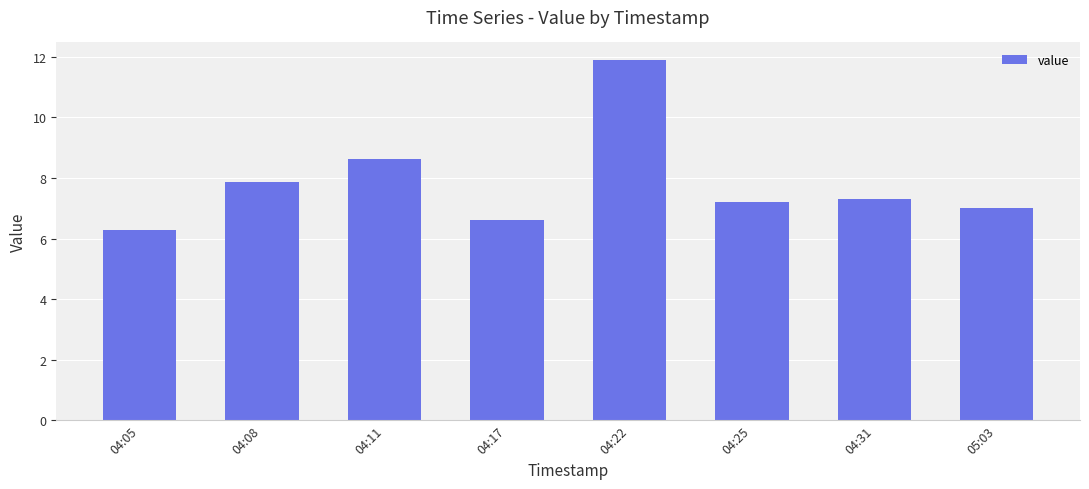

What is the change in value from 04:05 to 05:03?

+0.7